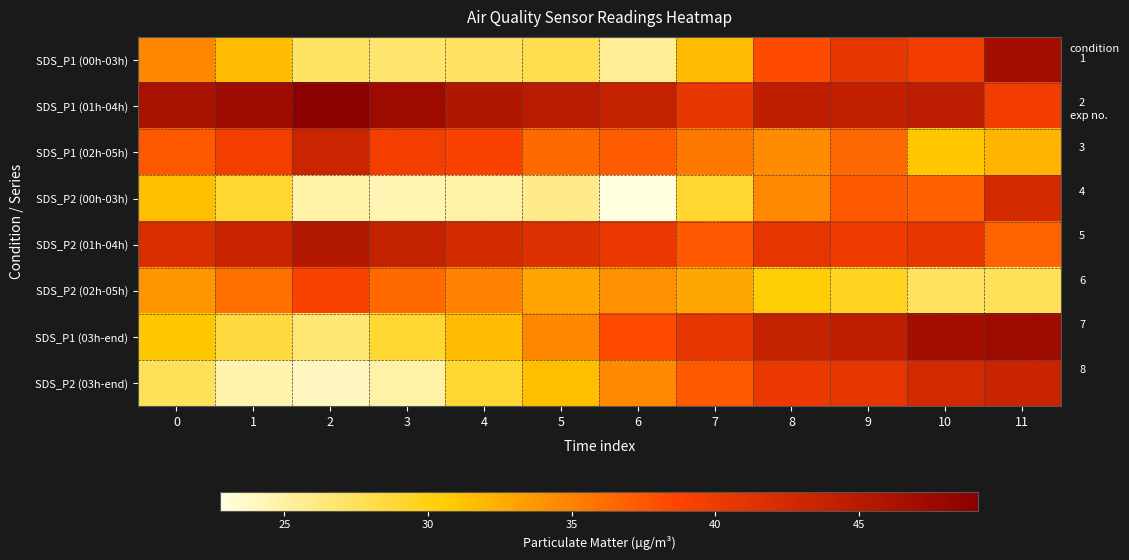

Rank the series by their maximum value, from highest to lowest.

SDS_P1 (01h-04h), SDS_P1 (03h-end), SDS_P1 (00h-03h), SDS_P2 (01h-04h), SDS_P2 (03h-end), SDS_P1 (02h-05h), SDS_P2 (00h-03h), SDS_P2 (02h-05h)